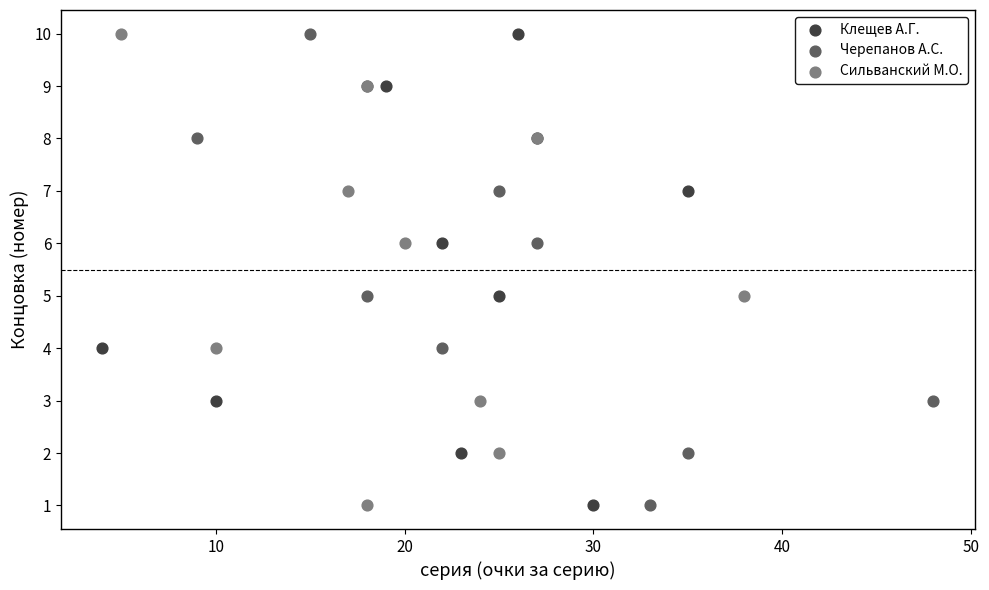

What are all the series names shown in the legend?

Клещев А.Г., Черепанов А.С., Сильванский М.О.